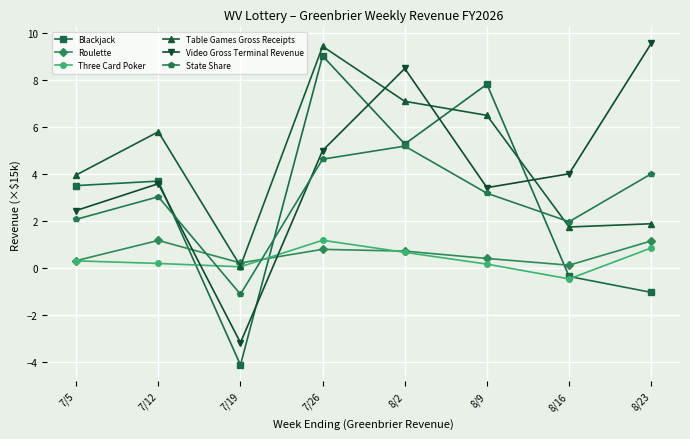

Where is the first local maximum for Roulette?

7/12